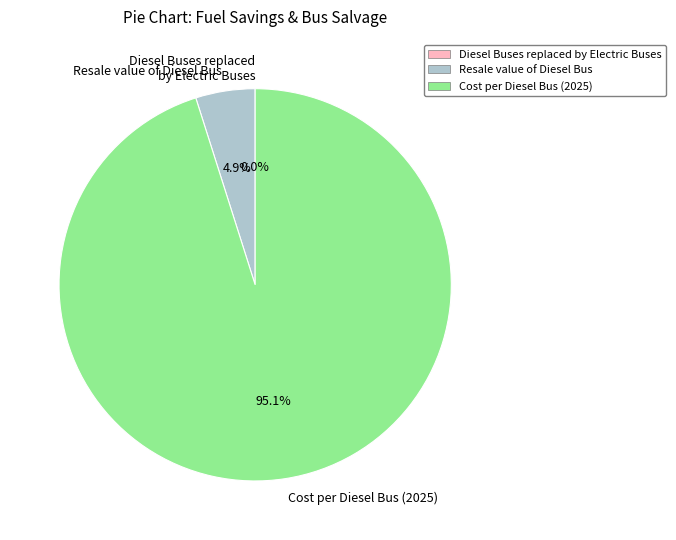

What is the majority slice?

Cost per Diesel Bus (2025)